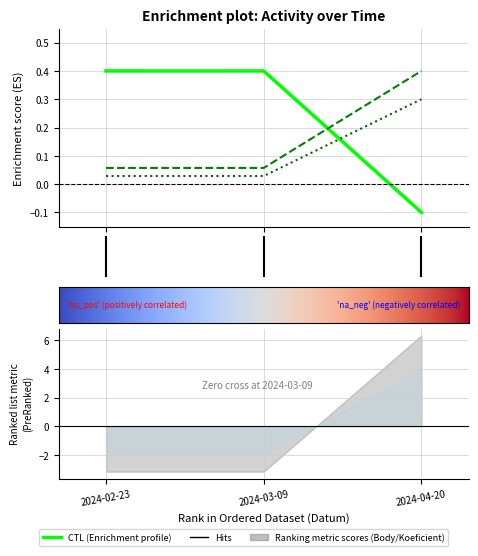

What position from the left is 2024-04-20?

3